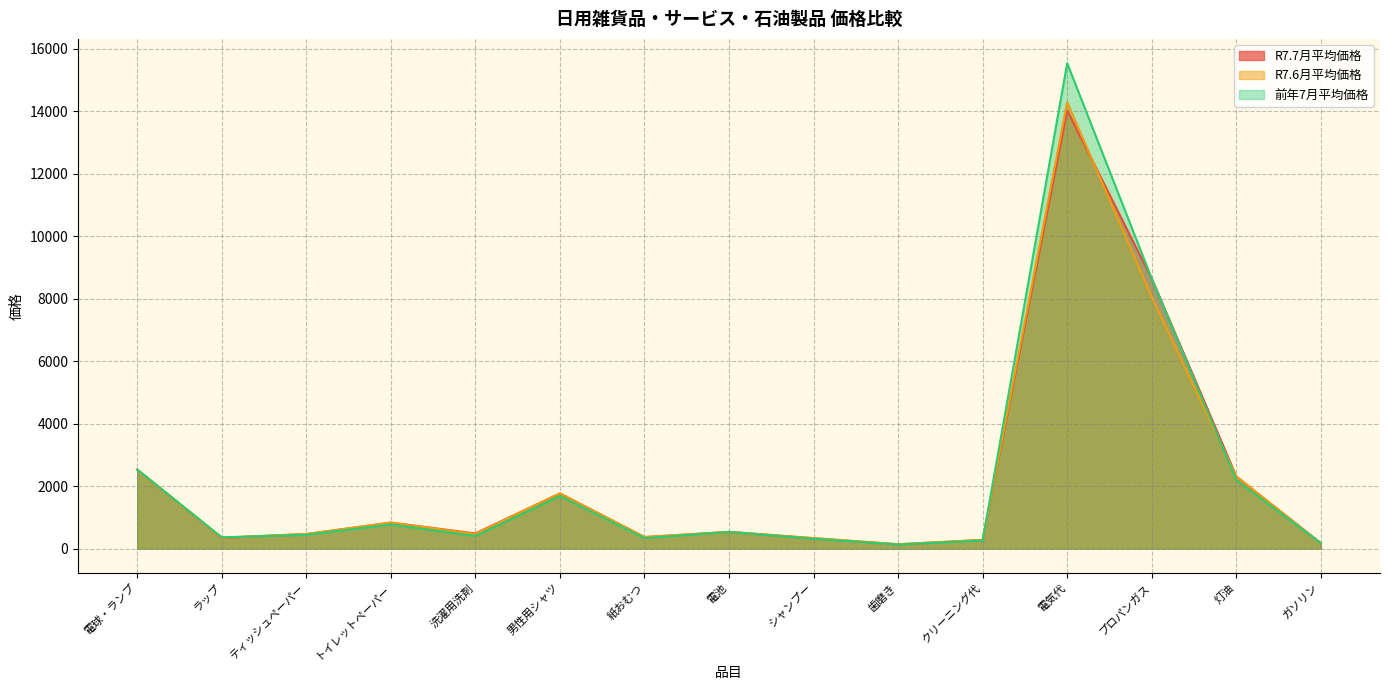

How many interior local peaks does the R7.7月平均価格 series have?

4